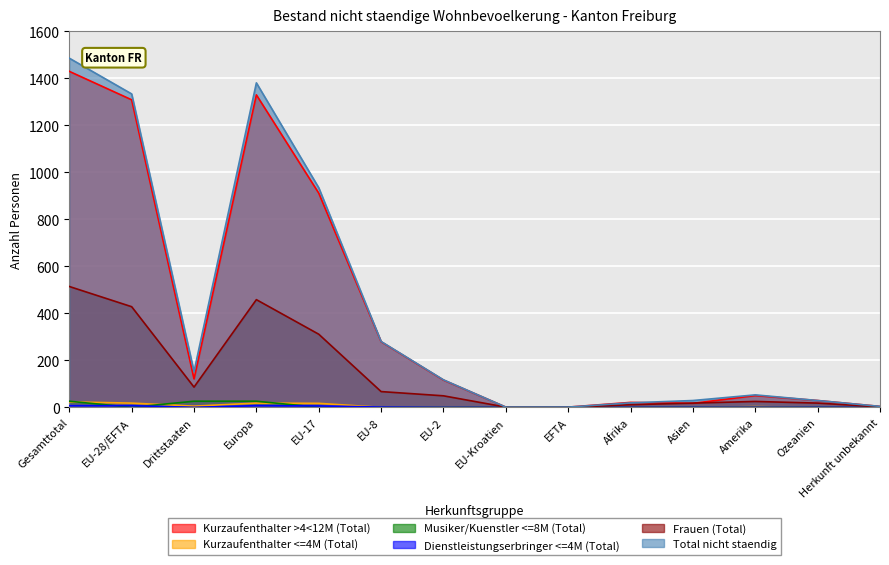

How many lines are shown in the chart?

6